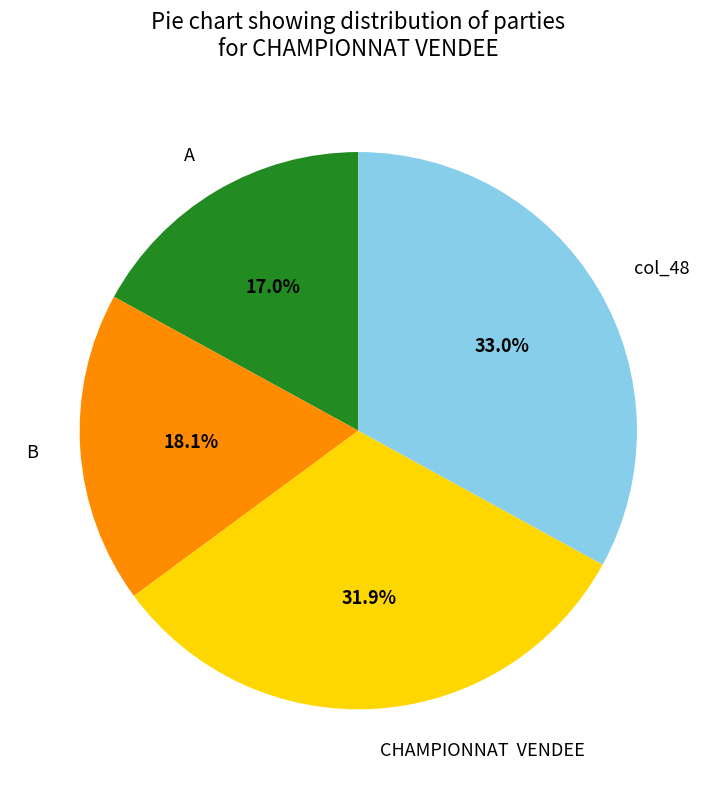

Count the number of slices in the pie.

4